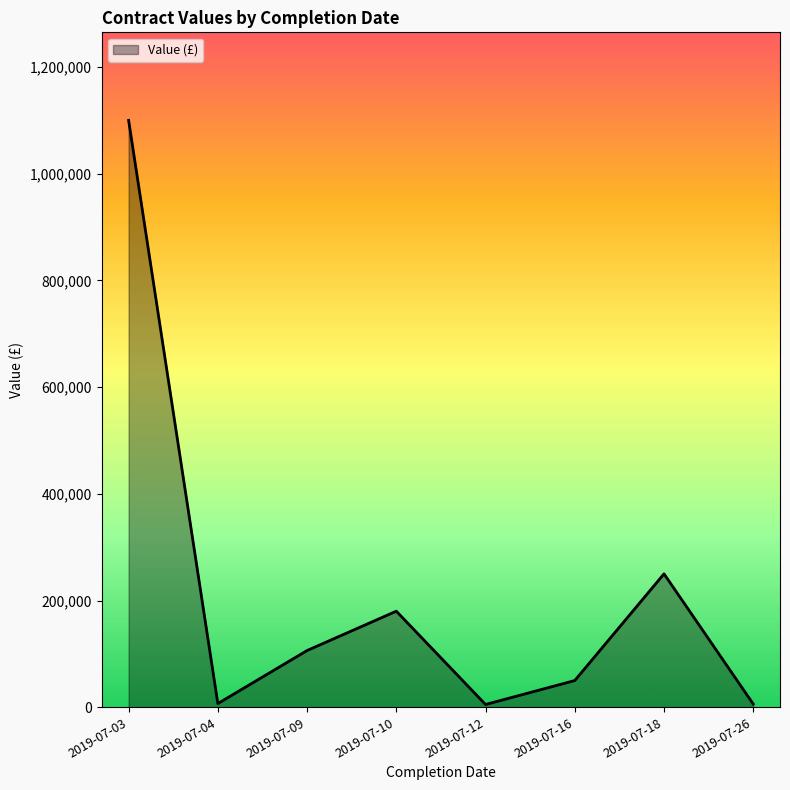

The value at 2019-07-10 is 88820. True or false?

False